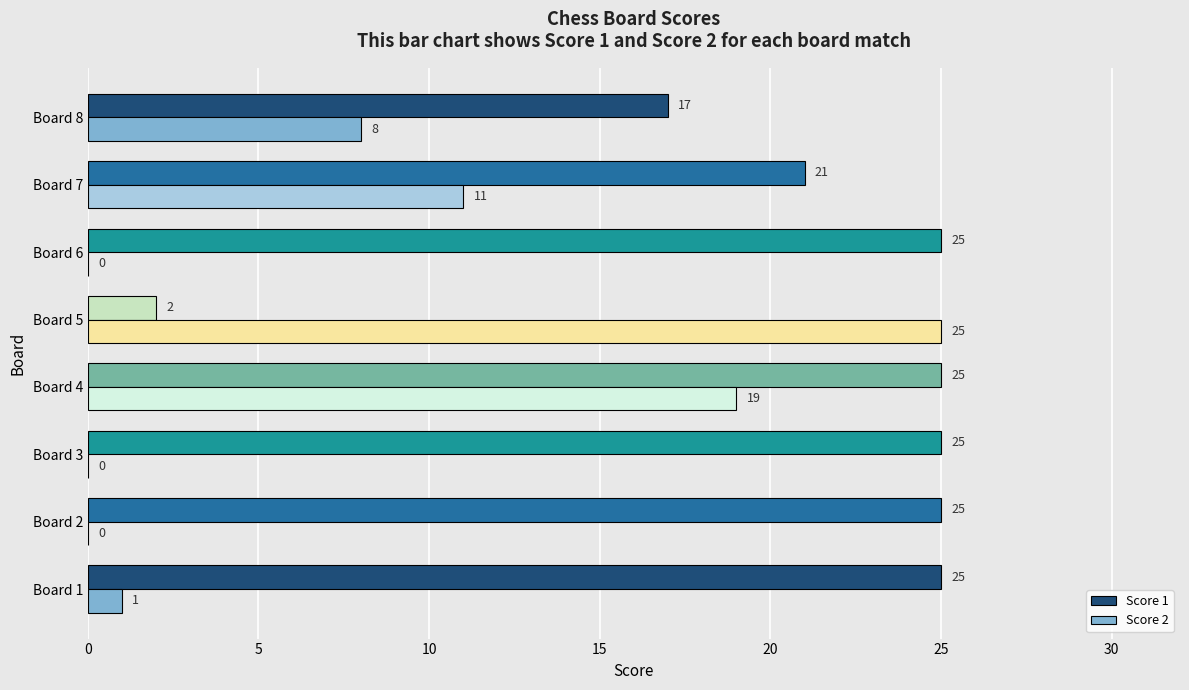

The Score 2 series shows 8 at Board 8. True or false?

True